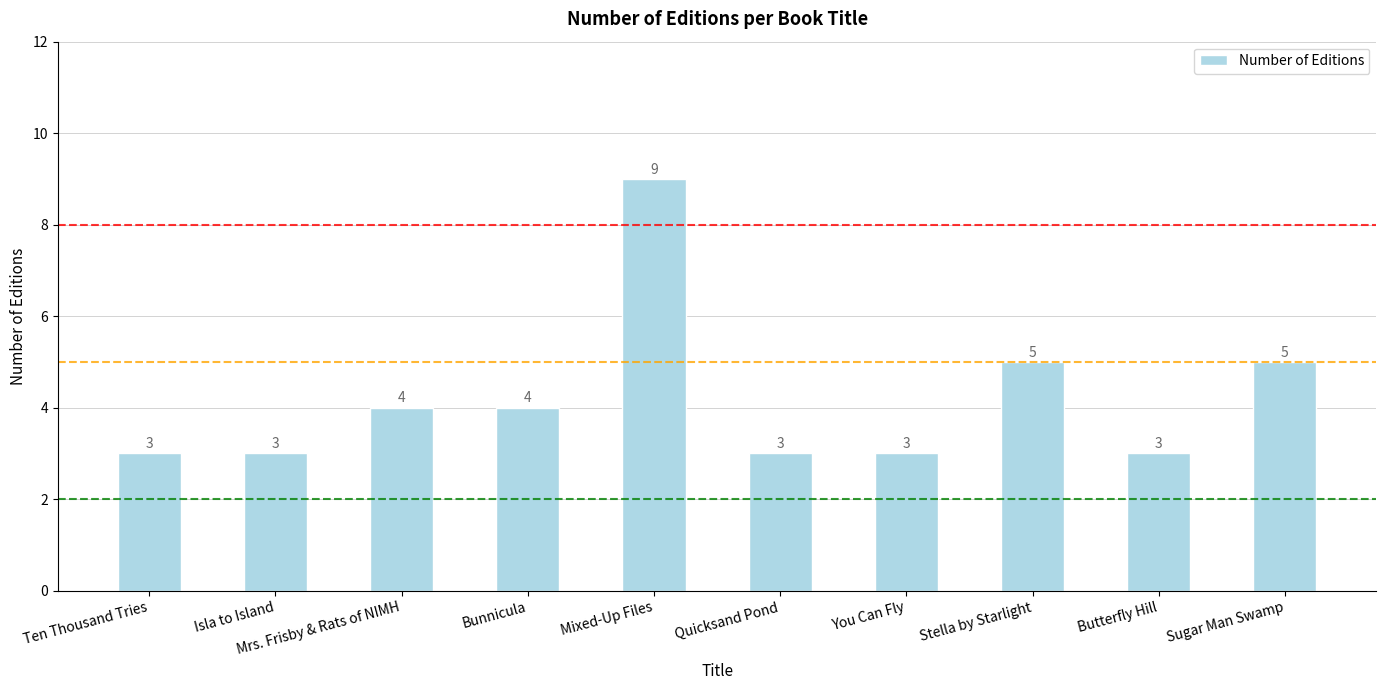

Reading left to right, extract all data points from this chart.

3	3	4	4	9	3	3	5	3	5